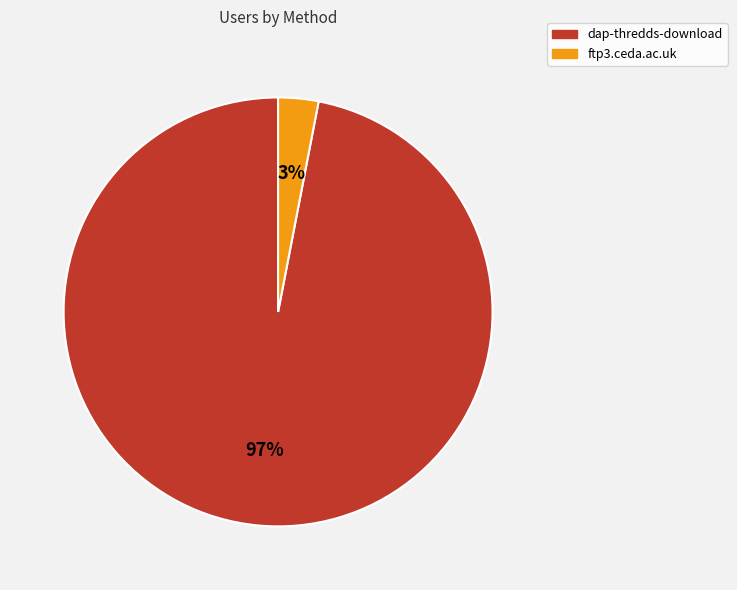

Combined, do ftp3.ceda.ac.uk and dap-thredds-download account for over 50%?

Yes